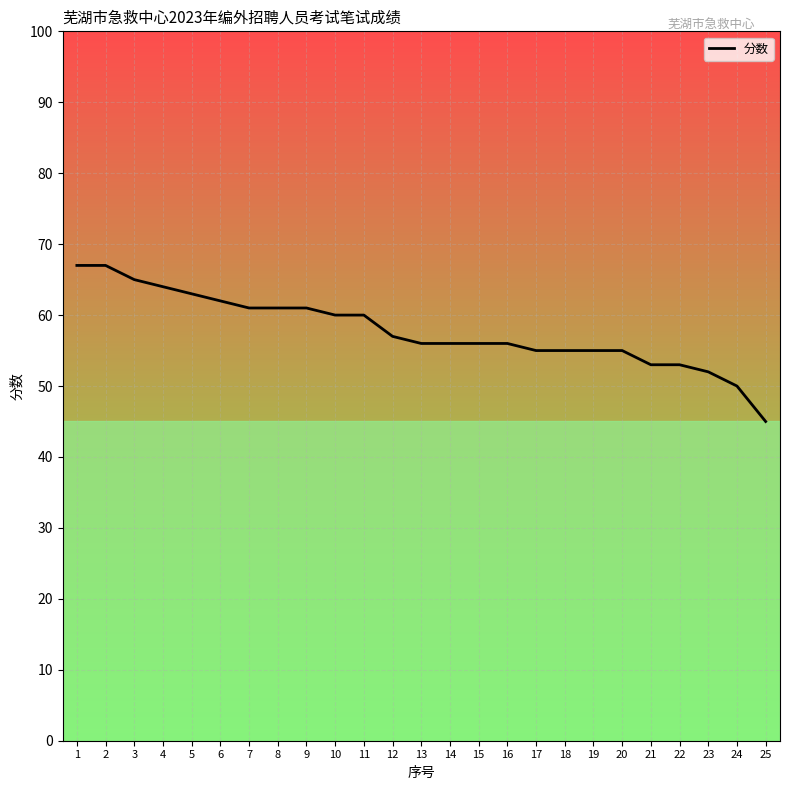

What is the greatest value displayed?

67